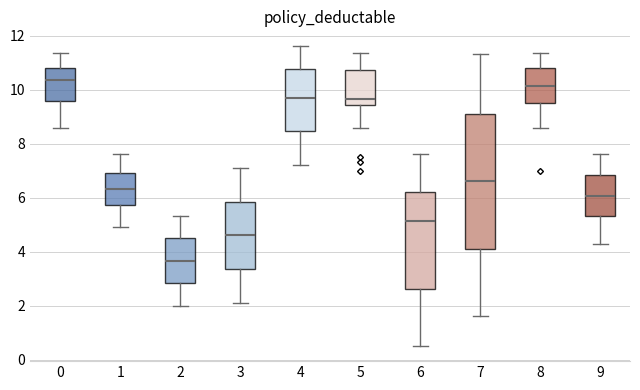

Which box is the tallest, from its lower edge to its upper edge?

7